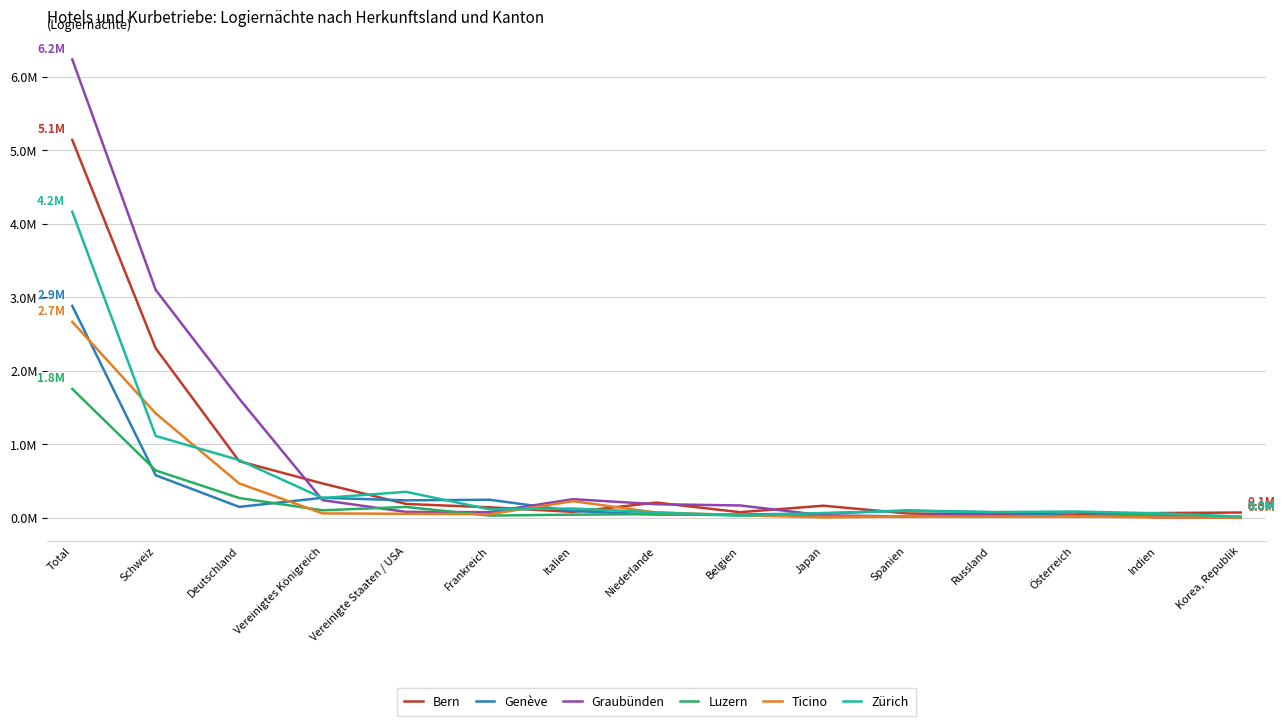

Reading left to right, list all the values displayed in this chart.

Bern: 5142647	2306503	769739	466606	188203	142095	80084	206805	76088	164238	59156	42378	41982	64114	71498
Genève: 2884110	578689	148110	272114	237113	245715	91861	43559	44830	57641	100027	76488	19468	29628	8345
Graubünden: 6239848	3101202	1621624	239383	79739	76475	253097	184186	167648	33307	17776	55815	76564	4139	1531
Luzern: 1754364	644285	268995	101717	147262	29880	42548	49348	32464	20173	21270	17196	19260	42224	14132
Ticino: 2667093	1420450	467844	59313	53944	48179	225763	70855	37910	5747	16636	16140	20650	4213	1142
Zürich: 4165840	1113595	785620	268645	353014	114458	125962	72826	30811	64937	94022	77572	84953	61166	15604